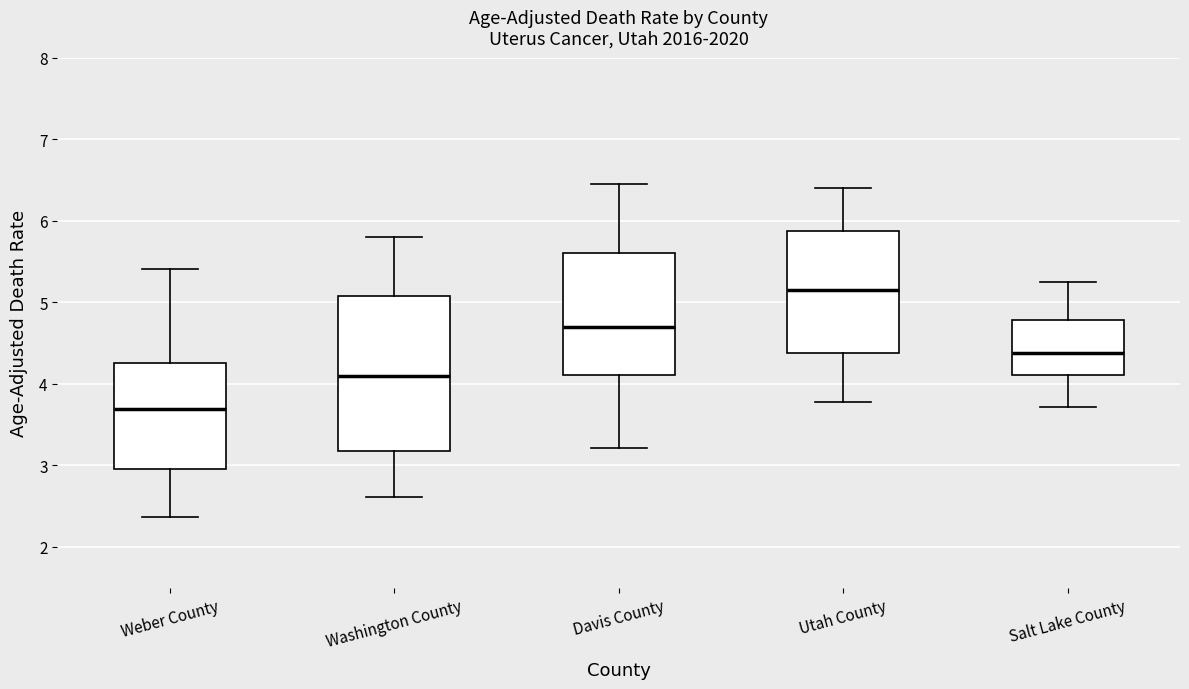

Which box's median line is the highest?

Utah County